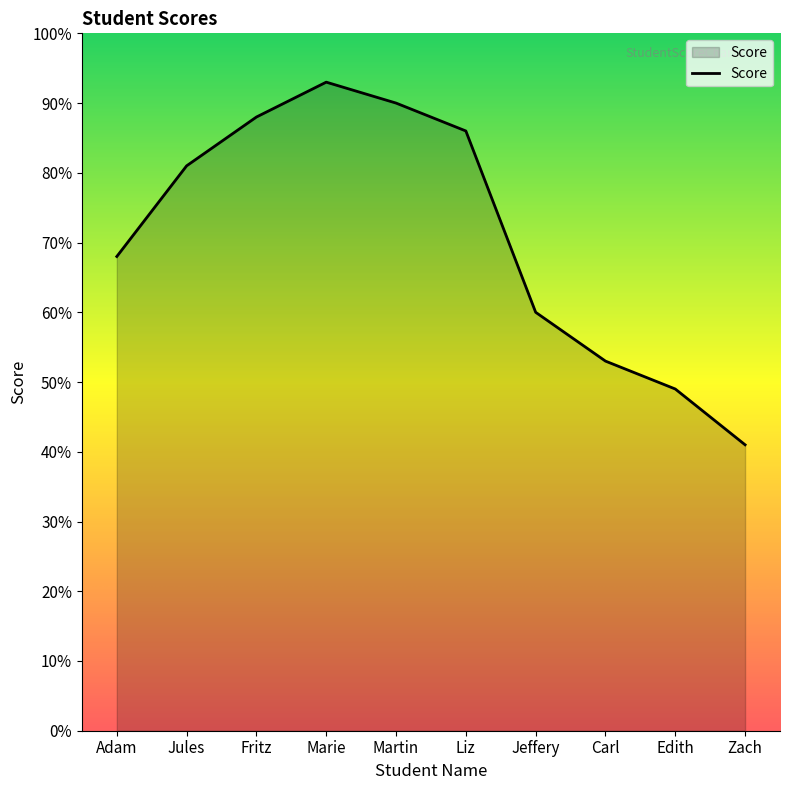

Rank the categories by value from lowest to highest.

Zach, Edith, Carl, Jeffery, Adam, Jules, Liz, Fritz, Martin, Marie